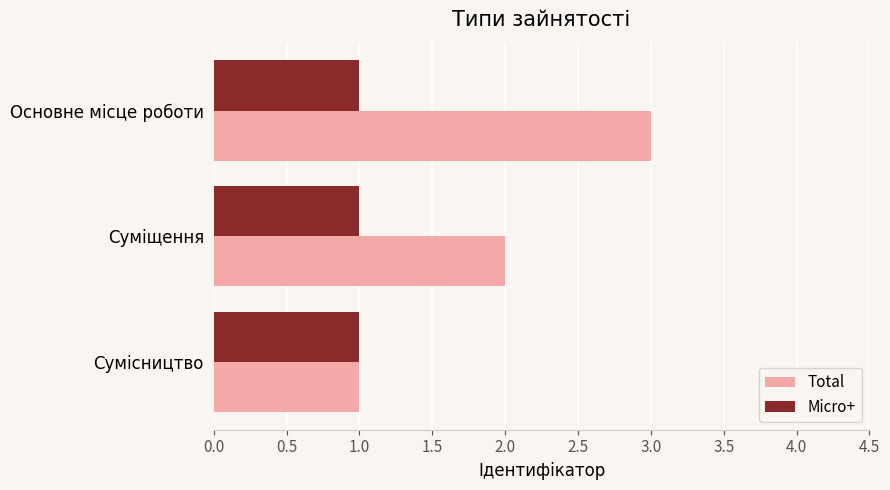

Which series has the largest range (max minus min)?

Total